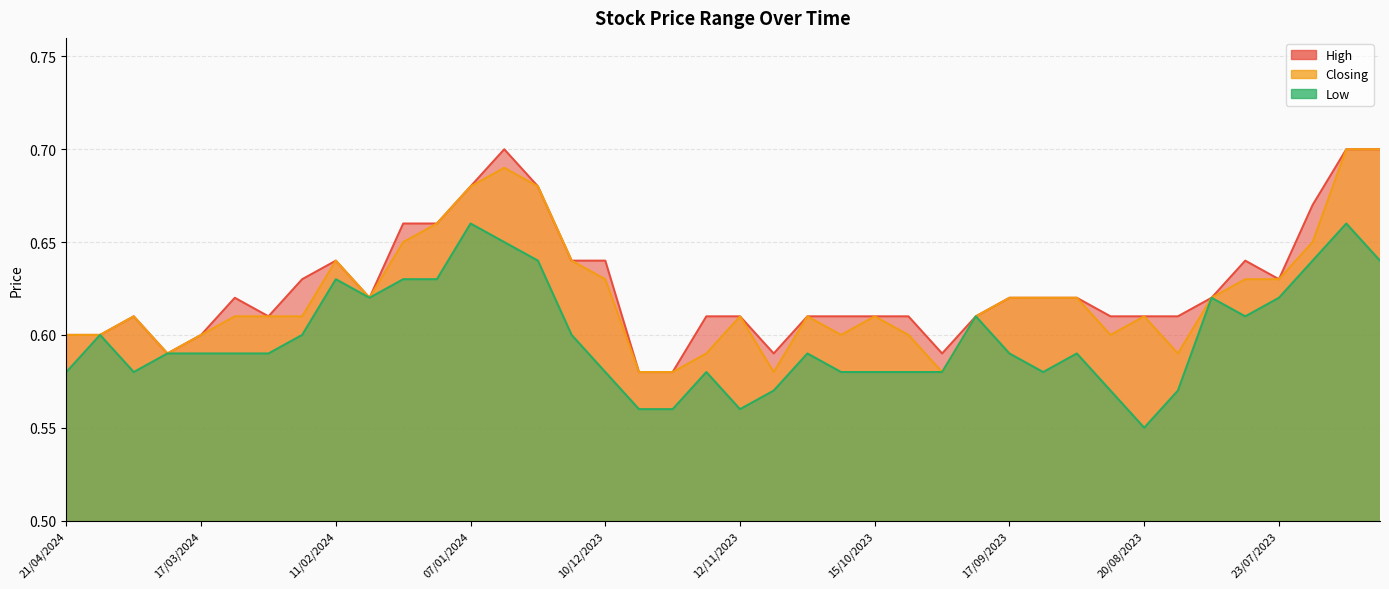

True or false: Closing and Low intersect in this chart.

False